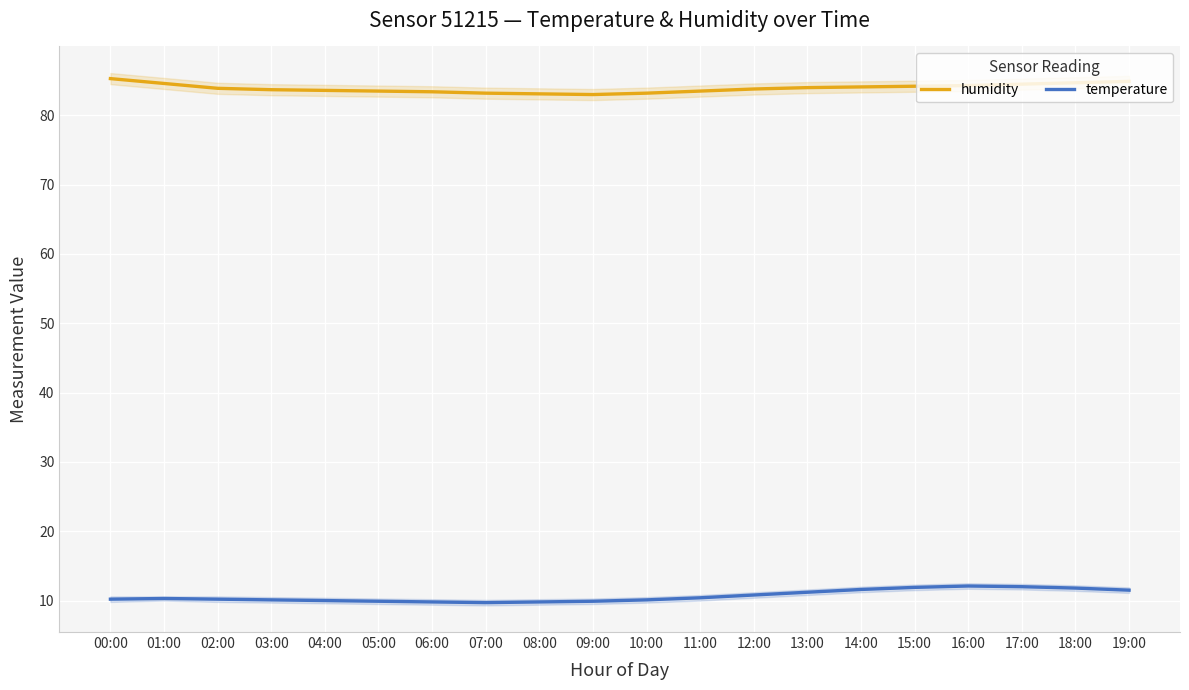

List the series in order of their peak value, highest first.

humidity, temperature